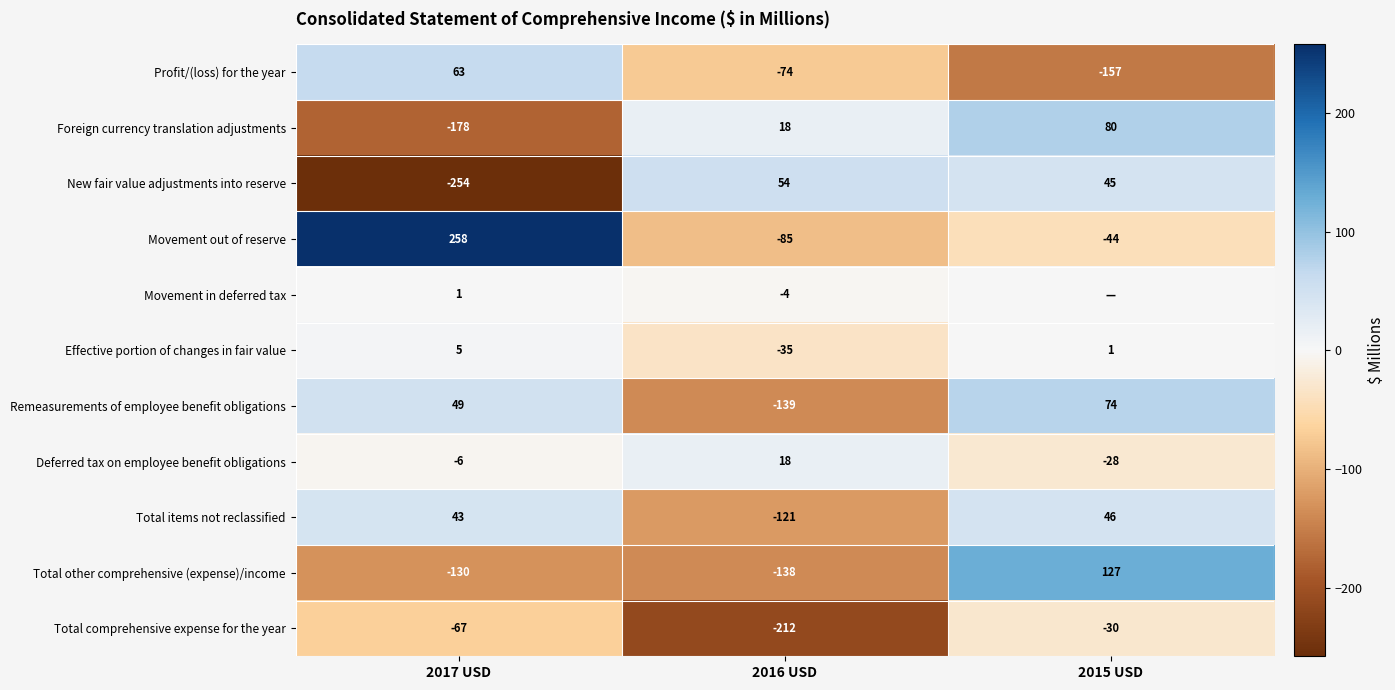

What is the difference between the Profit/(loss) for the year values at 2017 USD and 2016 USD?

137